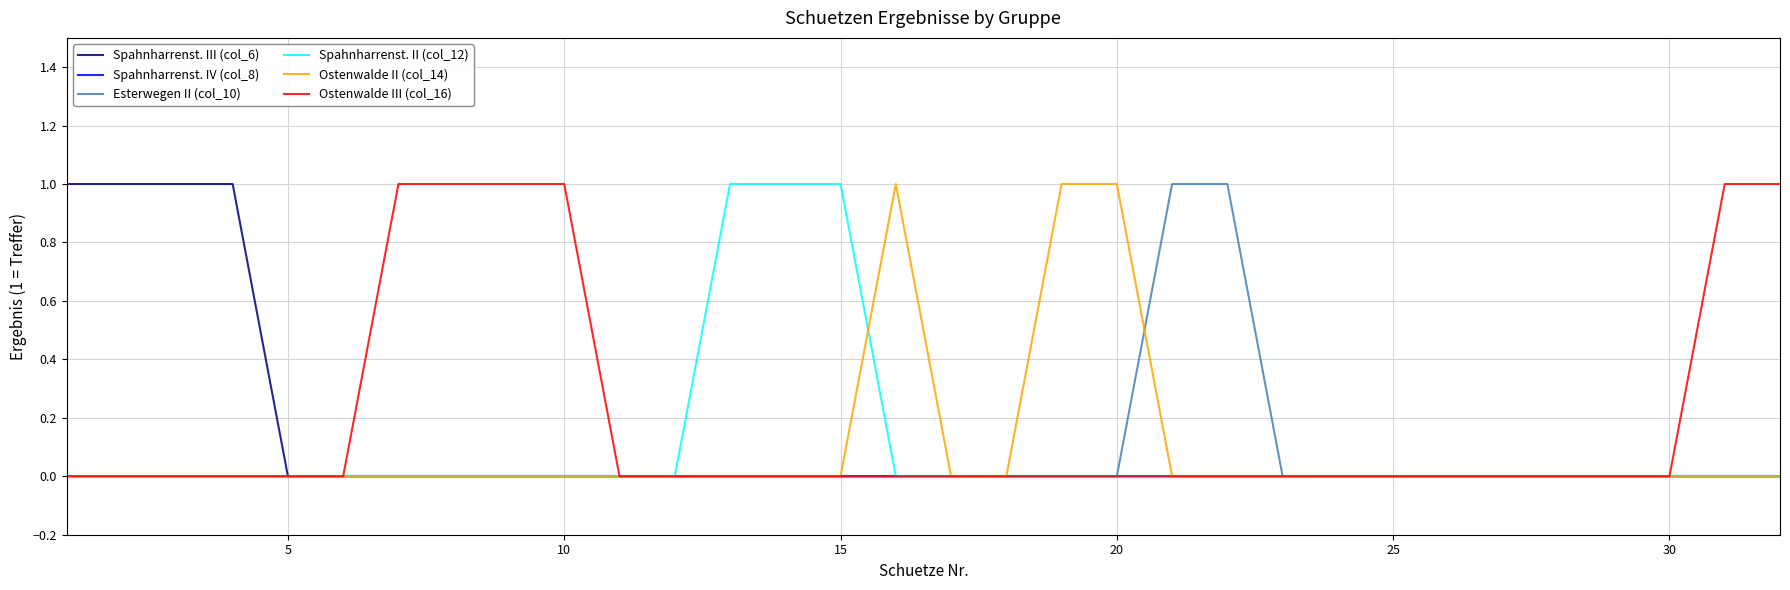

What are all the series names shown in the legend?

Spahnharrenst. III (col_6), Spahnharrenst. IV (col_8), Esterwegen II (col_10), Spahnharrenst. II (col_12), Ostenwalde II (col_14), Ostenwalde III (col_16)